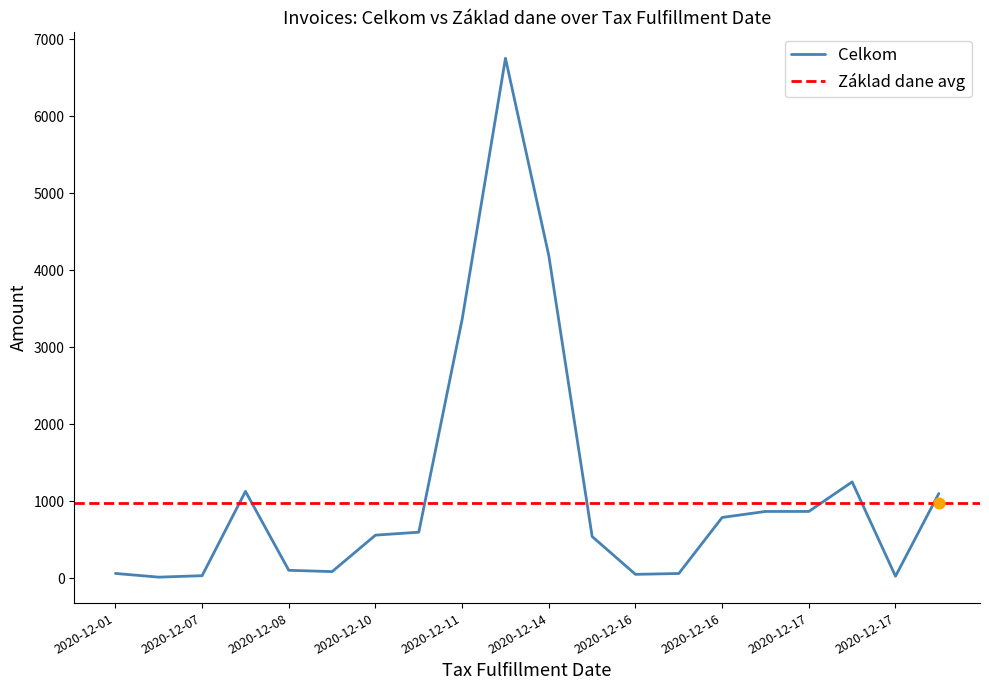

Which has a higher value, 2020-12-08 or 2020-12-11?

2020-12-11